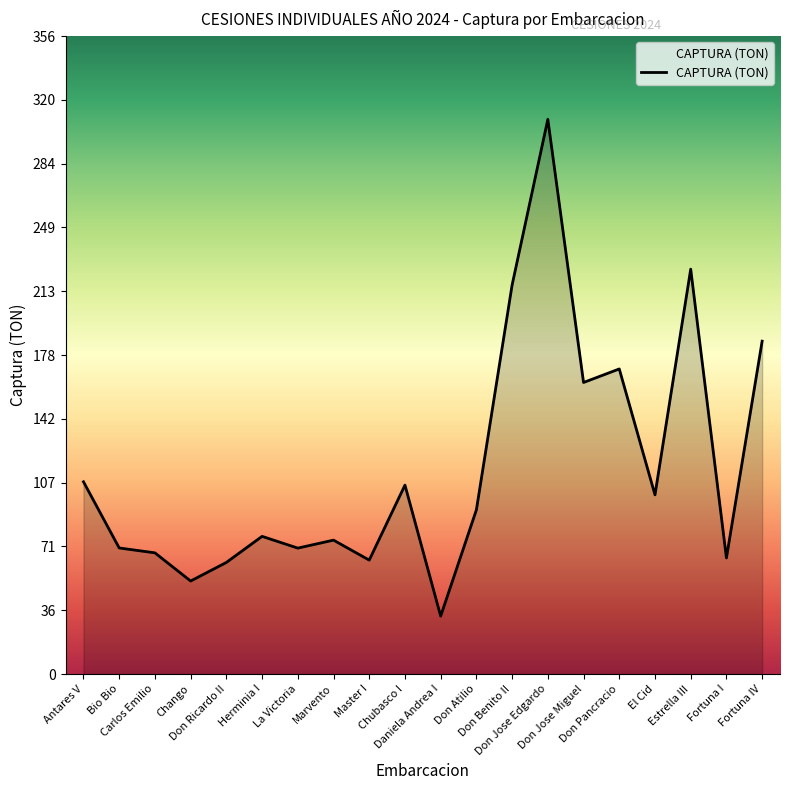

Count the number of data series in this chart.

1